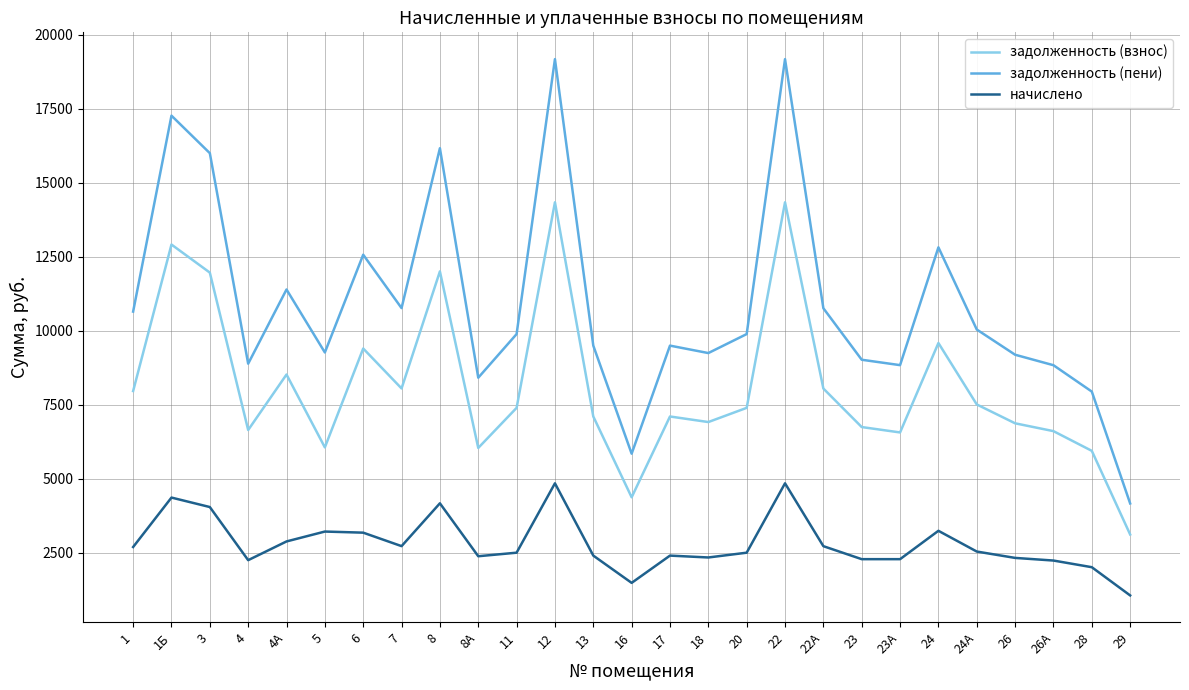

How many lines are shown in the chart?

3